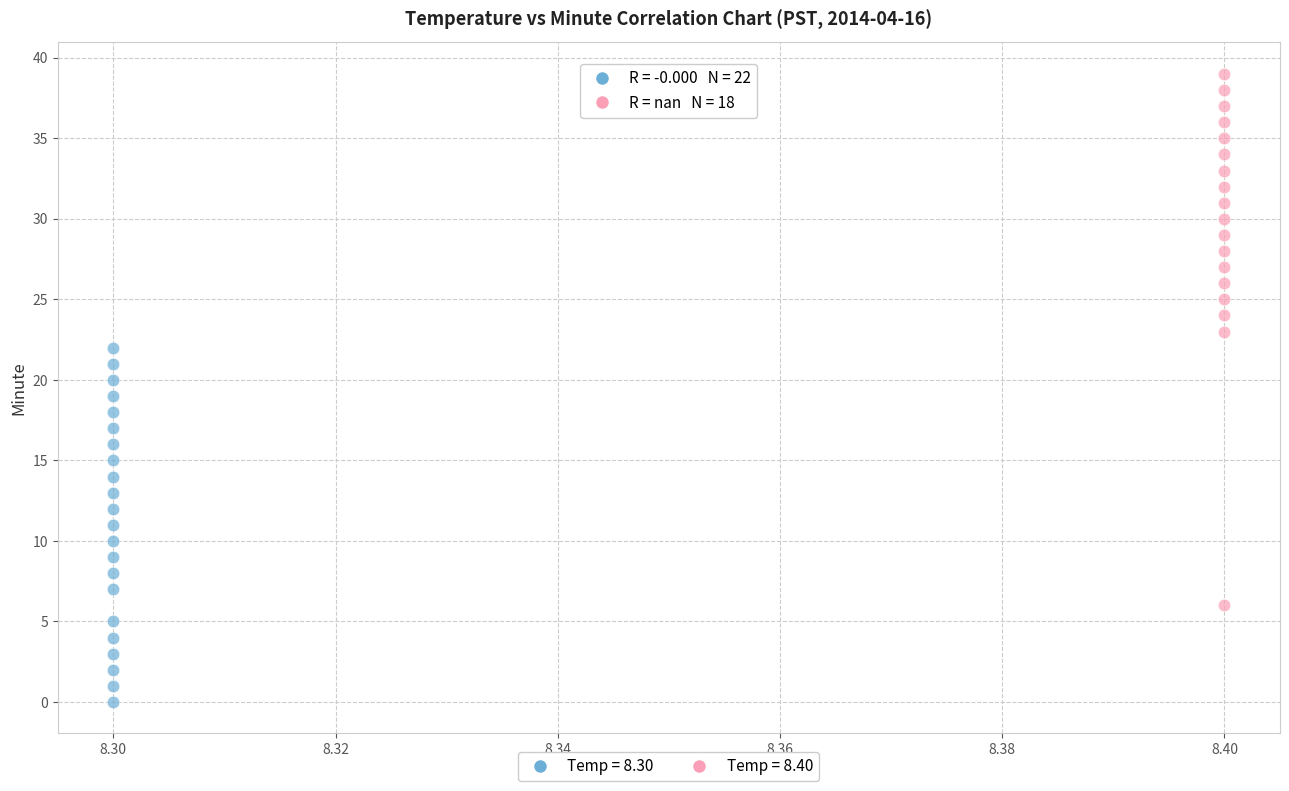

Which series contains the highest Y value?

Temp = 8.40